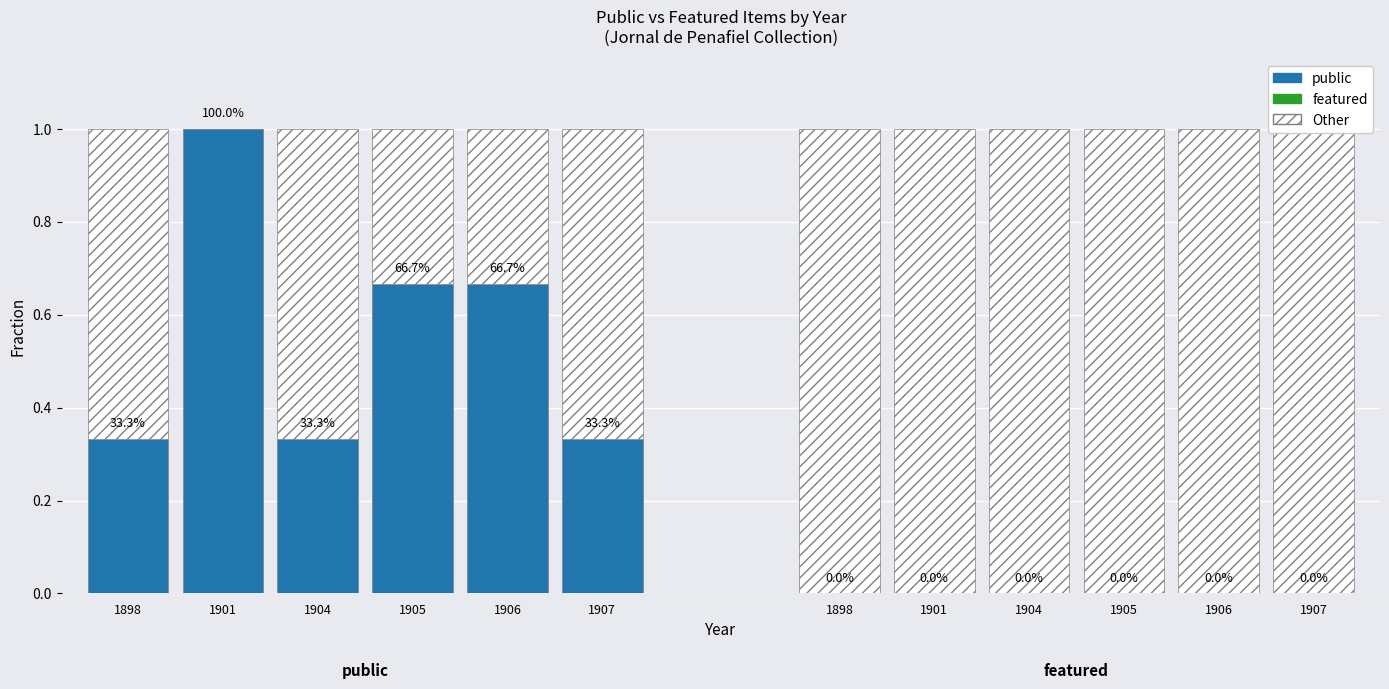

List the series in order of their overall mean, lowest first.

featured, Other, public